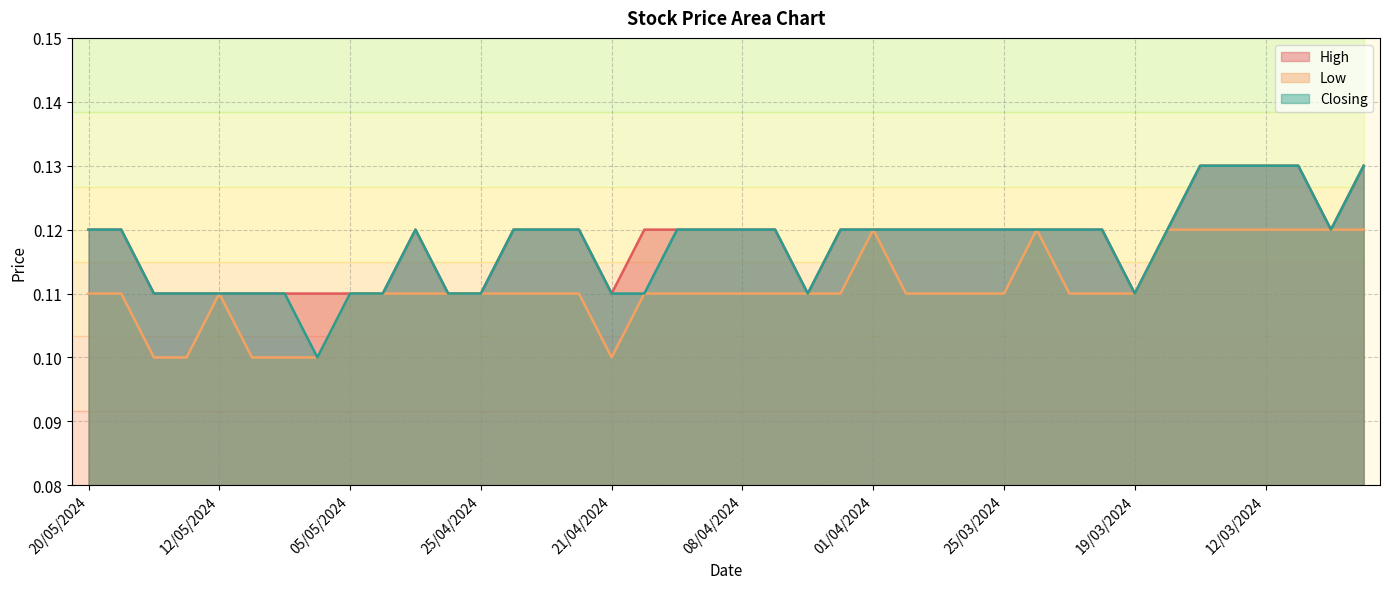

What is the value of the Low point at the 17th from the left?

0.1